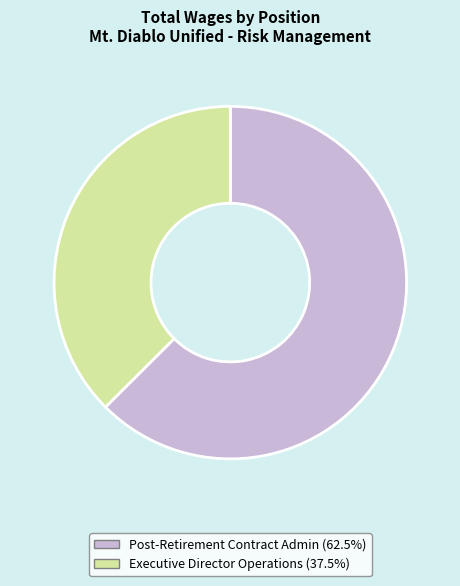

Count the number of slices in the pie.

2